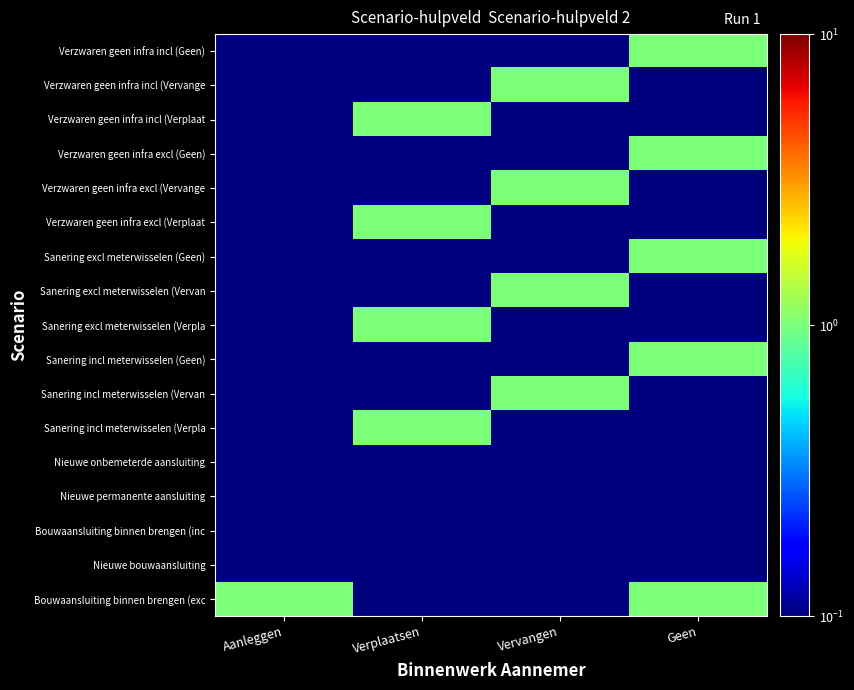

What is the difference between the highest and lowest values at Aanleggen?

1.0